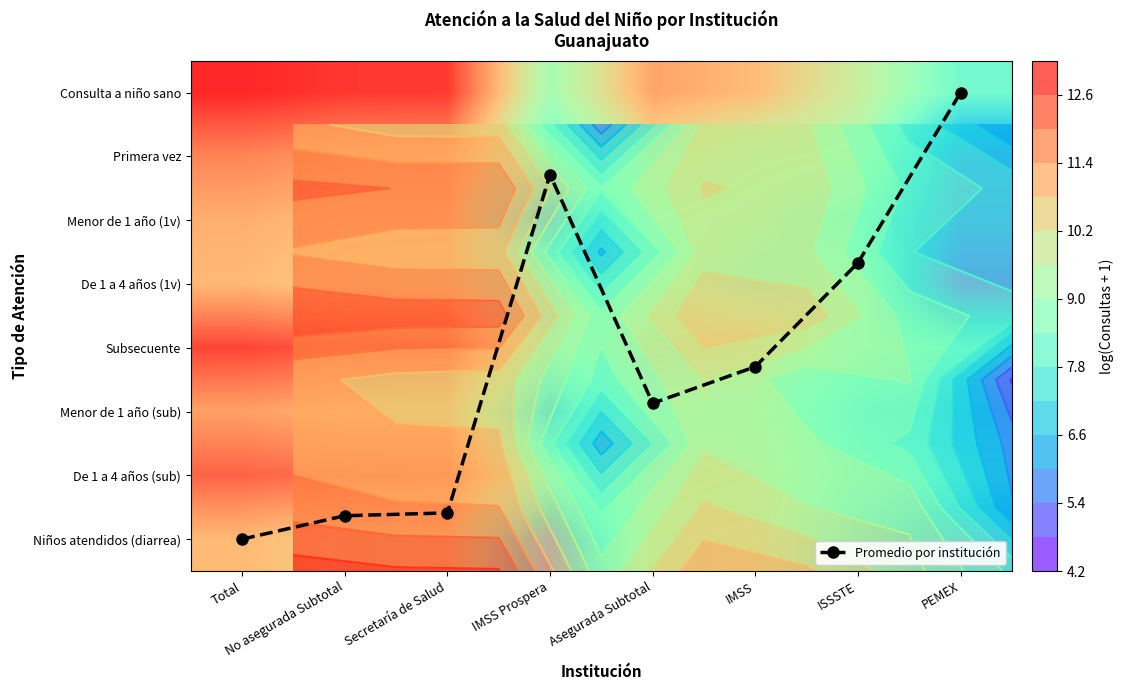

At which category does the chart reach its minimum across all series?

PEMEX